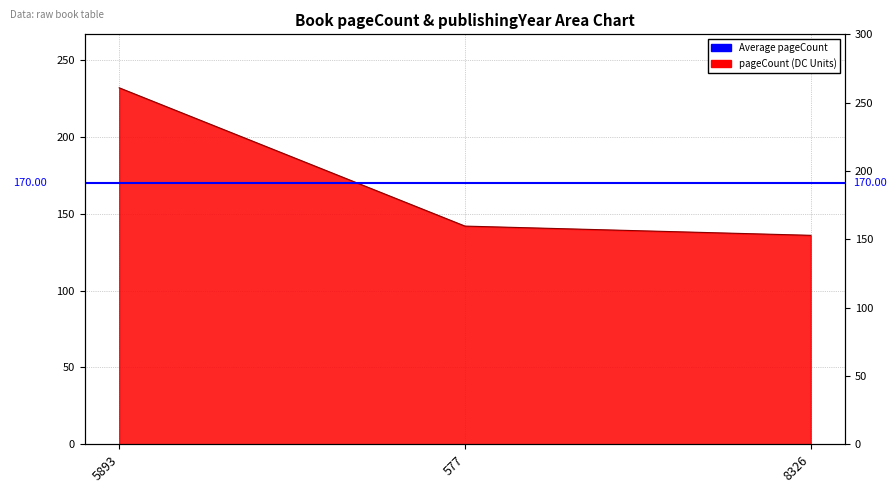

What is the minimum value shown in the chart?

136